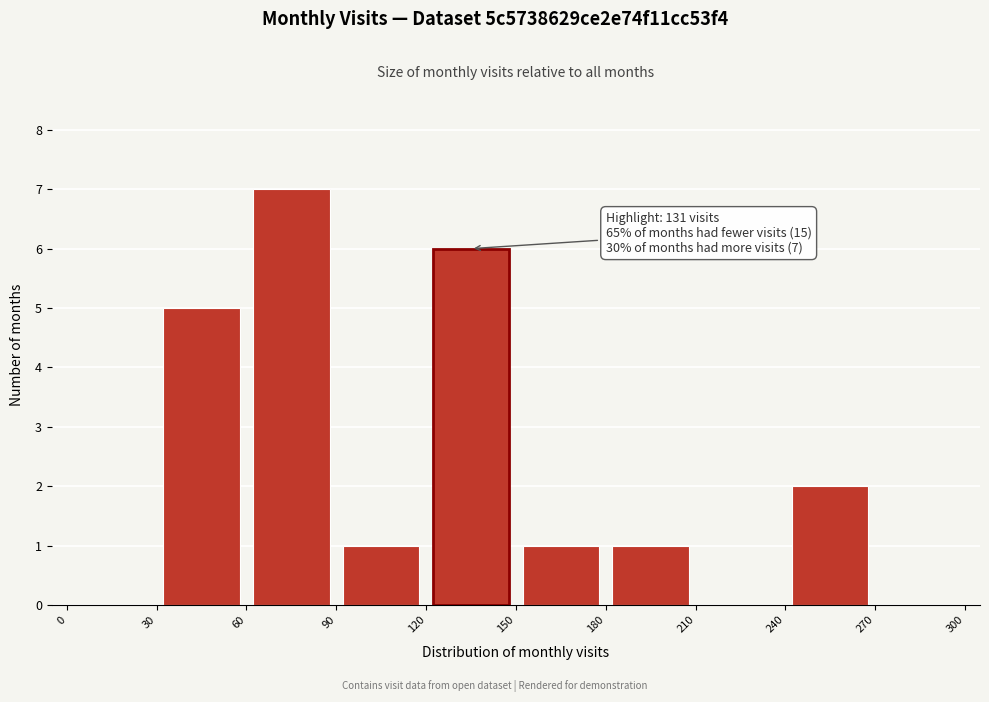

Which range on the x-axis has the tallest bar?

60 to 90